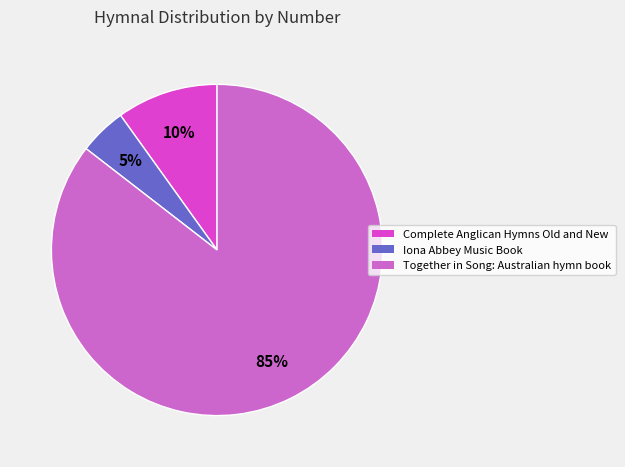

Which has a higher value, Iona Abbey Music Book or Complete Anglican Hymns Old and New?

Complete Anglican Hymns Old and New